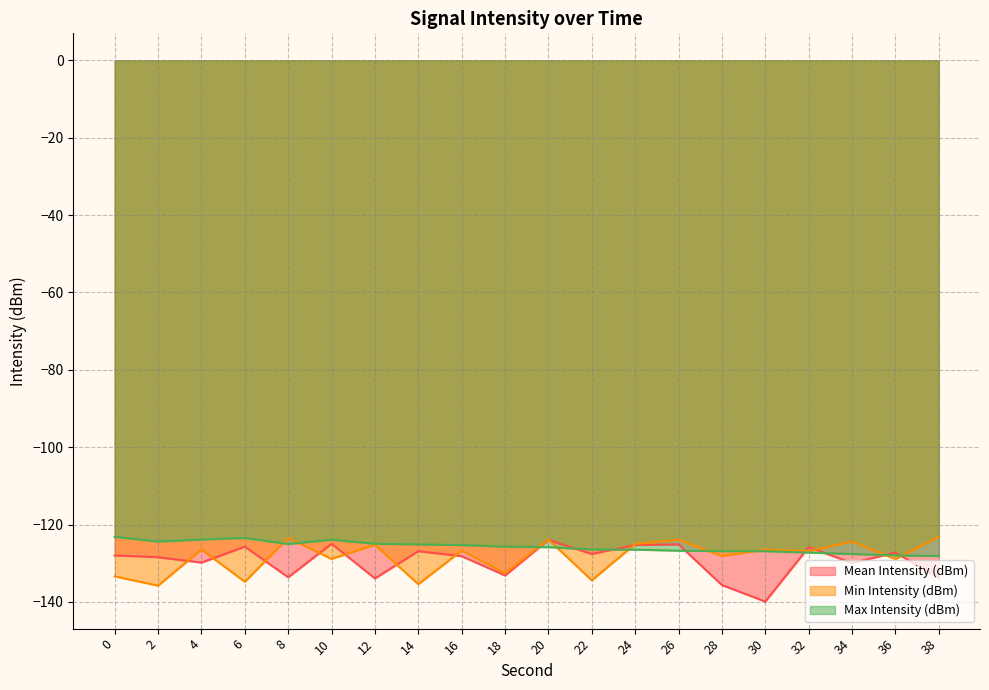

Is the value of Min Intensity (dBm) at 30 greater than the value of Mean Intensity (dBm) at 30?

Yes